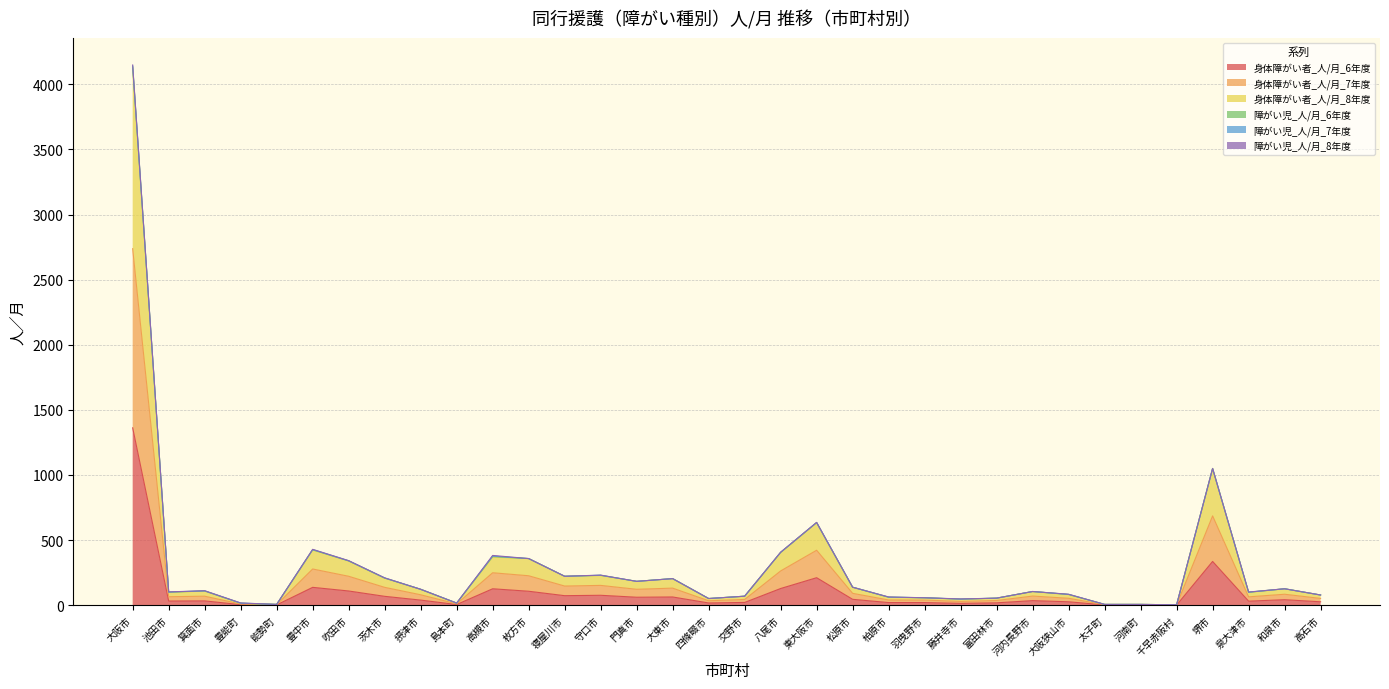

Between 茨木市 and 堺市, which is larger?

堺市